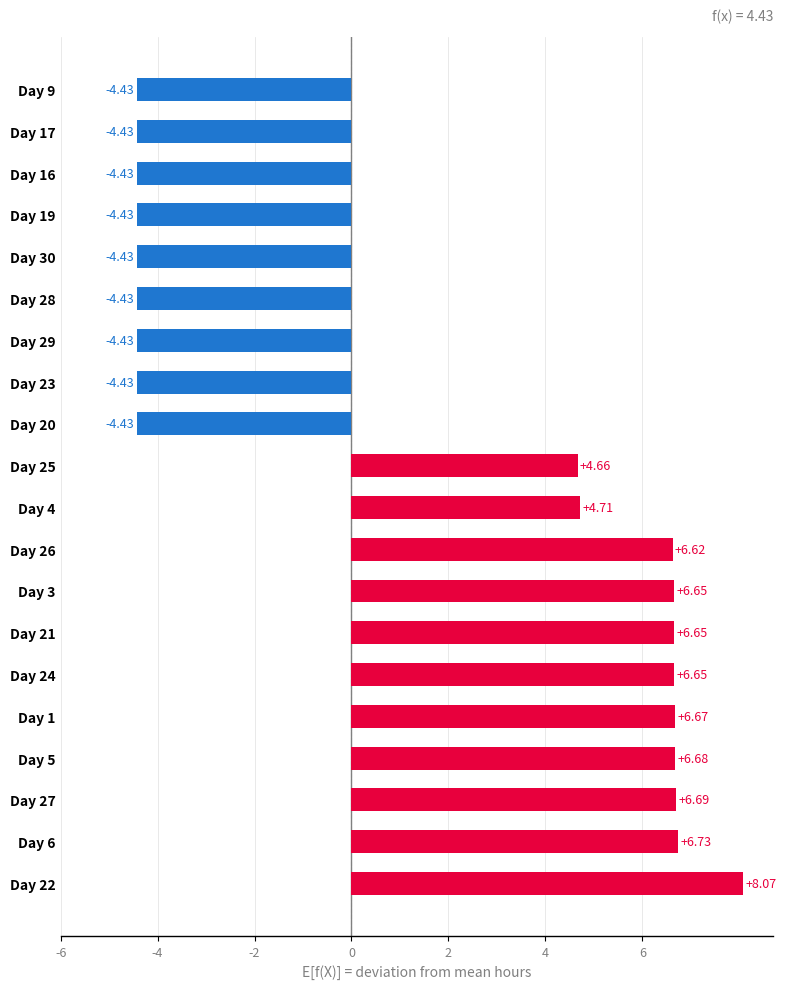

What is the average value?

1.5